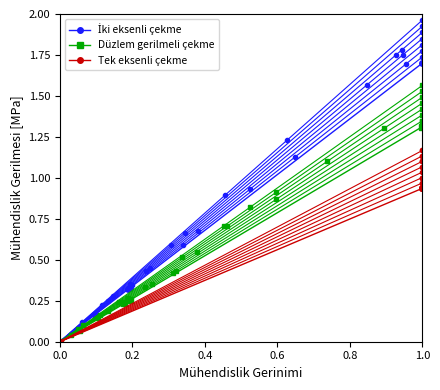

Which series ends up on top after the final intersection of Düzlem gerilmeli çekme and Tek eksenli çekme?

Düzlem gerilmeli çekme